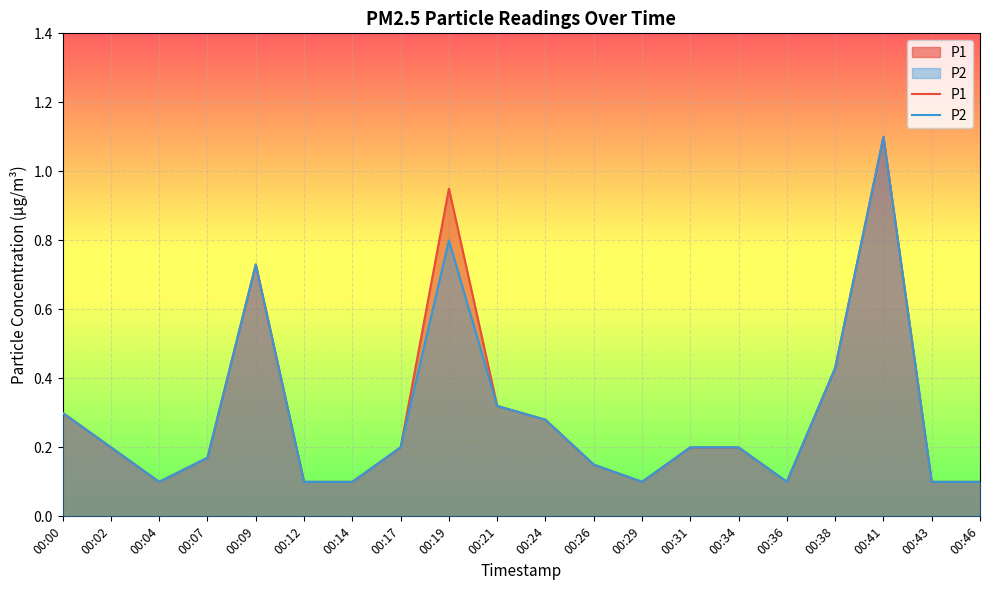

What are all the series names shown in the legend?

P1, P2